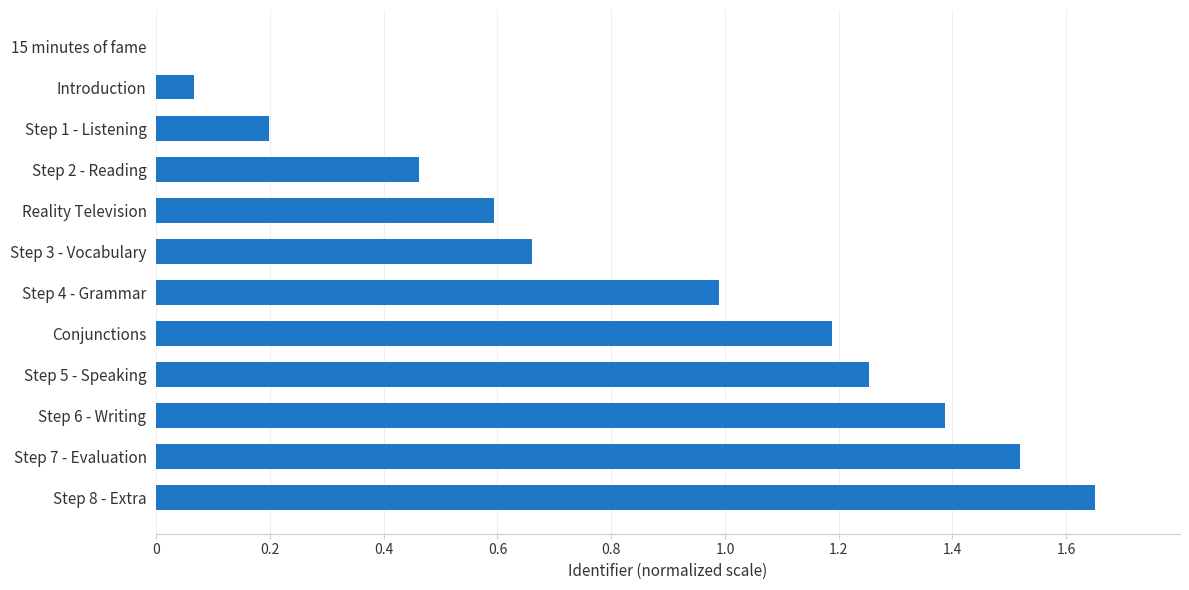

Which category has the highest value across all series?

Step 8 - Extra